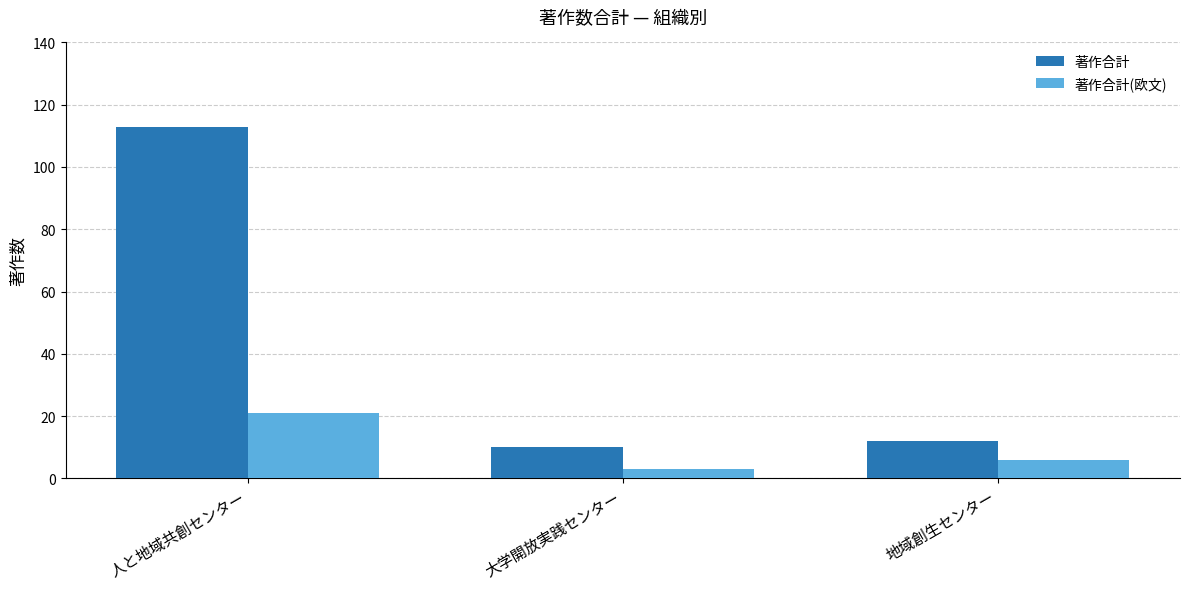

How many bars are there in each group?

2